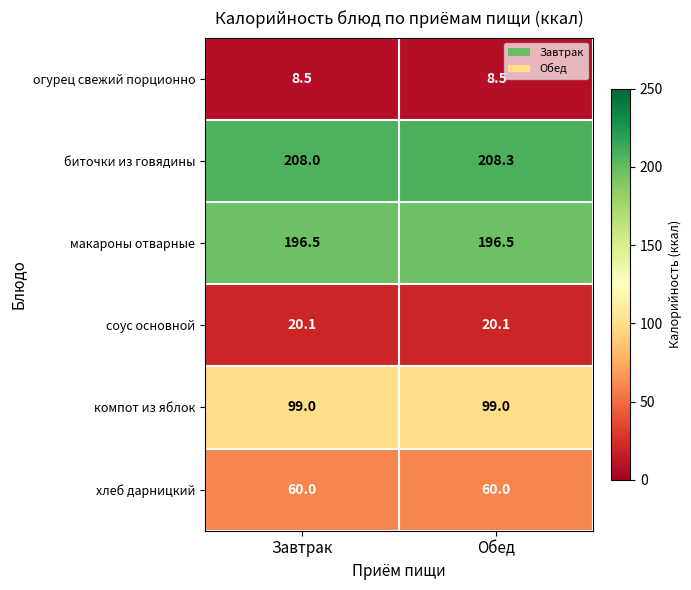

The хлеб дарницкий series shows 60.0 at Завтрак. True or false?

True